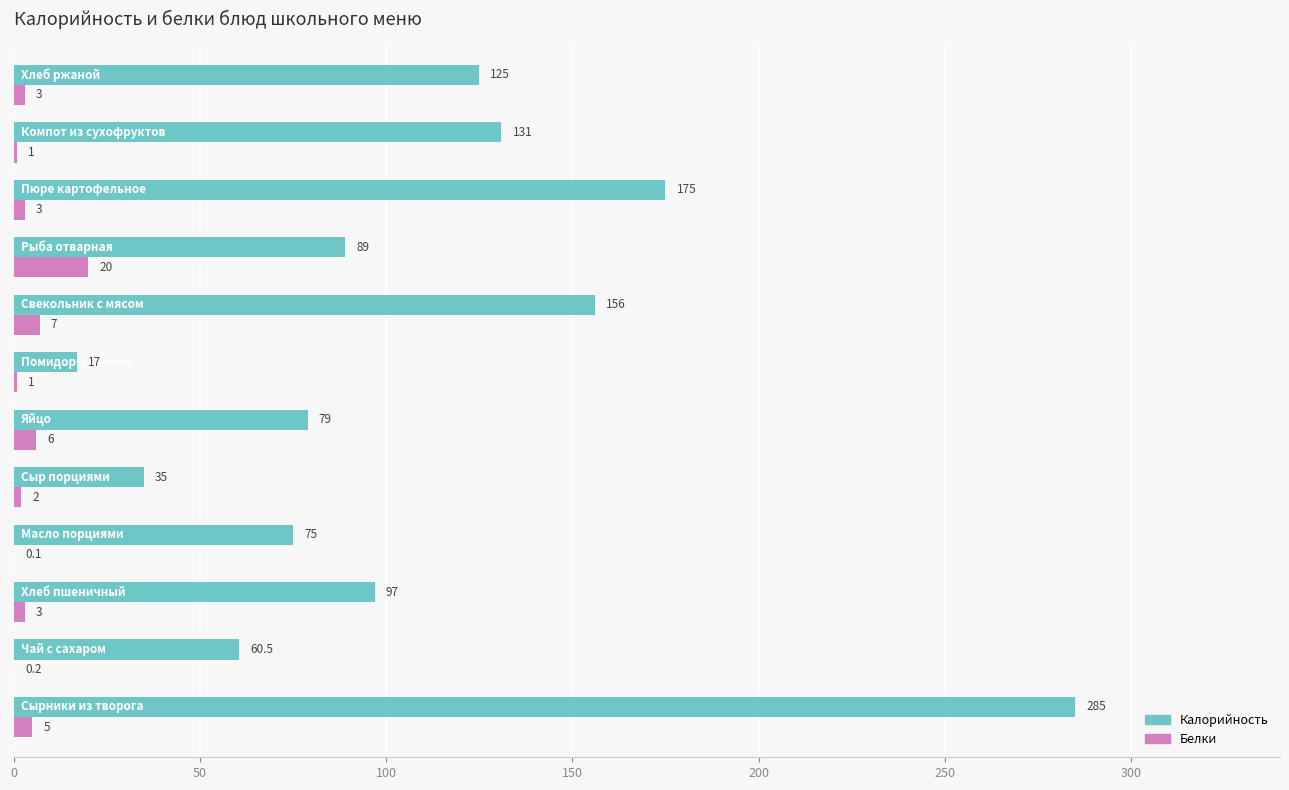

Which series has the largest total across all categories?

Калорийность